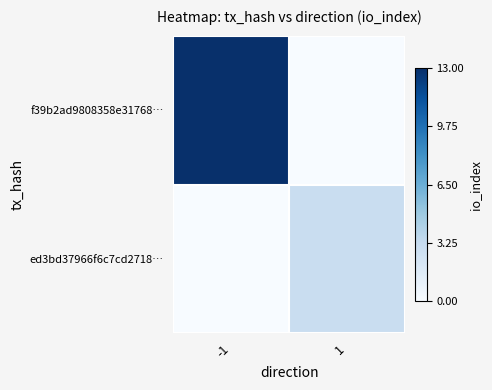

Reading right to left, list all the values displayed in this chart.

f39b2ad9808358e31768…: 1=0	-1=13
ed3bd37966f6c7cd2718…: 1=3	-1=0